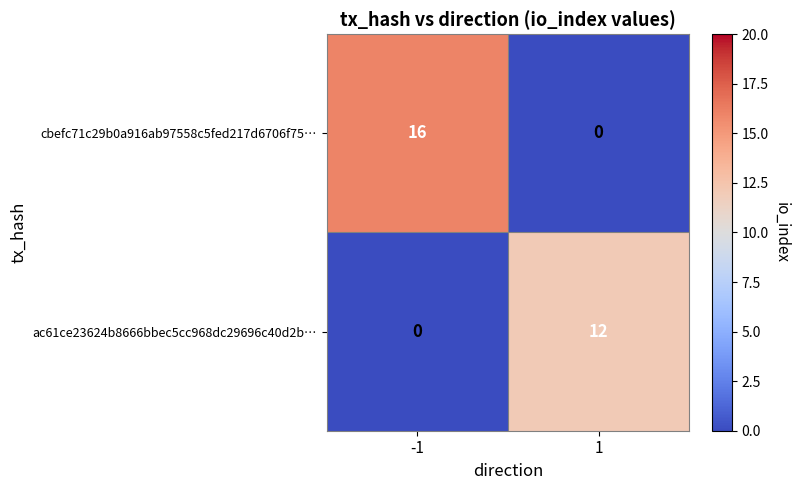

At 1, list the series in order from largest to smallest.

ac61ce23624b8666bbec5cc968dc29696c40d2b…, cbefc71c29b0a916ab97558c5fed217d6706f75…